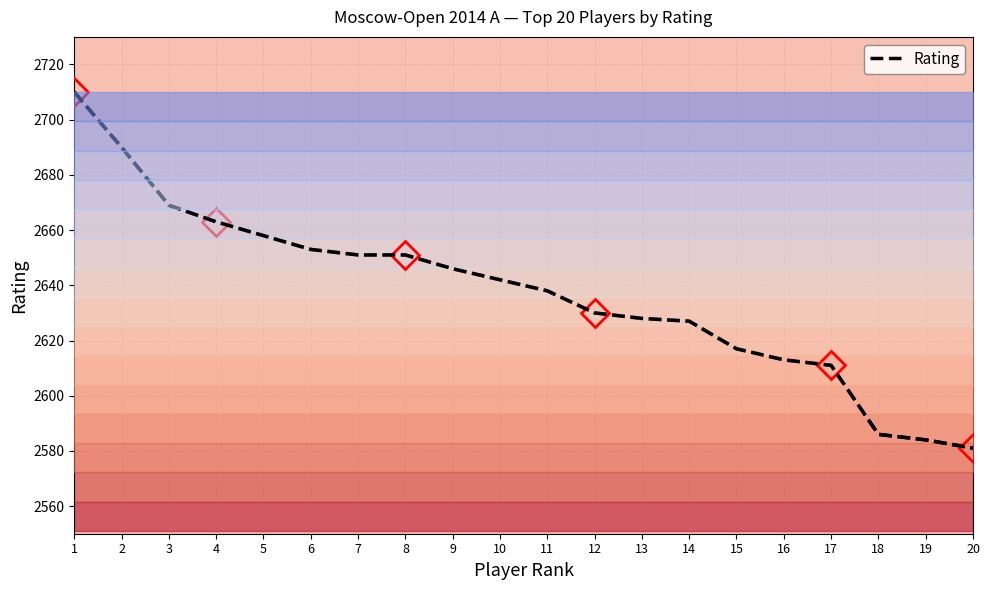

Which label corresponds to the largest value in the chart?

1